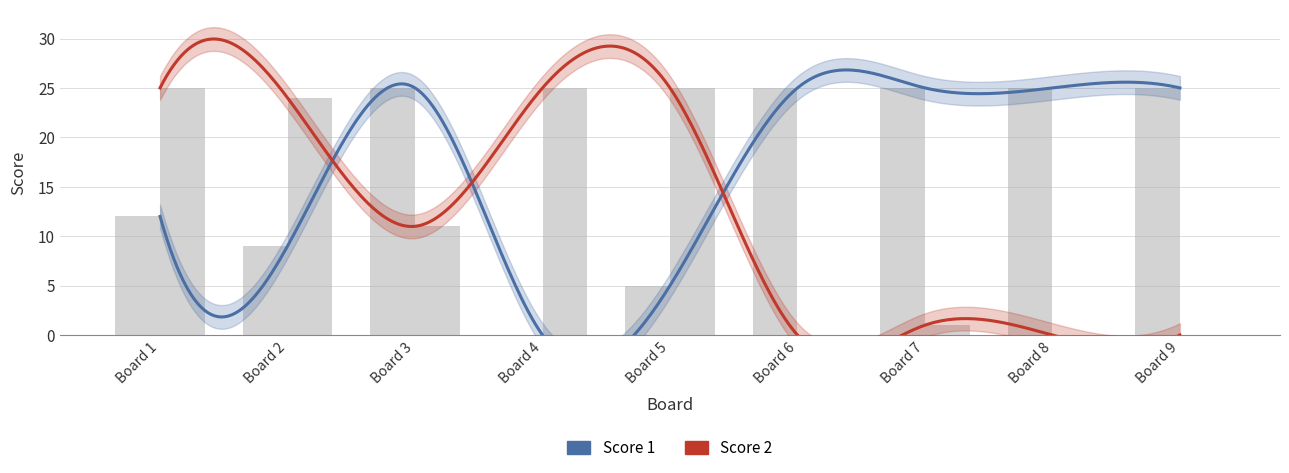

The Score 2 series shows 24 at Board 2. True or false?

True